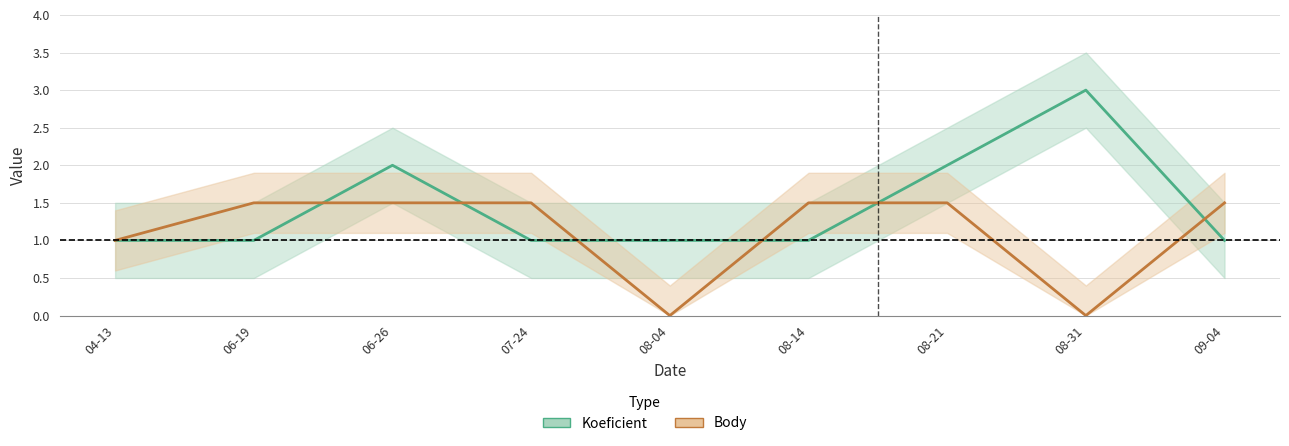

What is the difference between the maximum and second lowest values in the Body series?

1.5